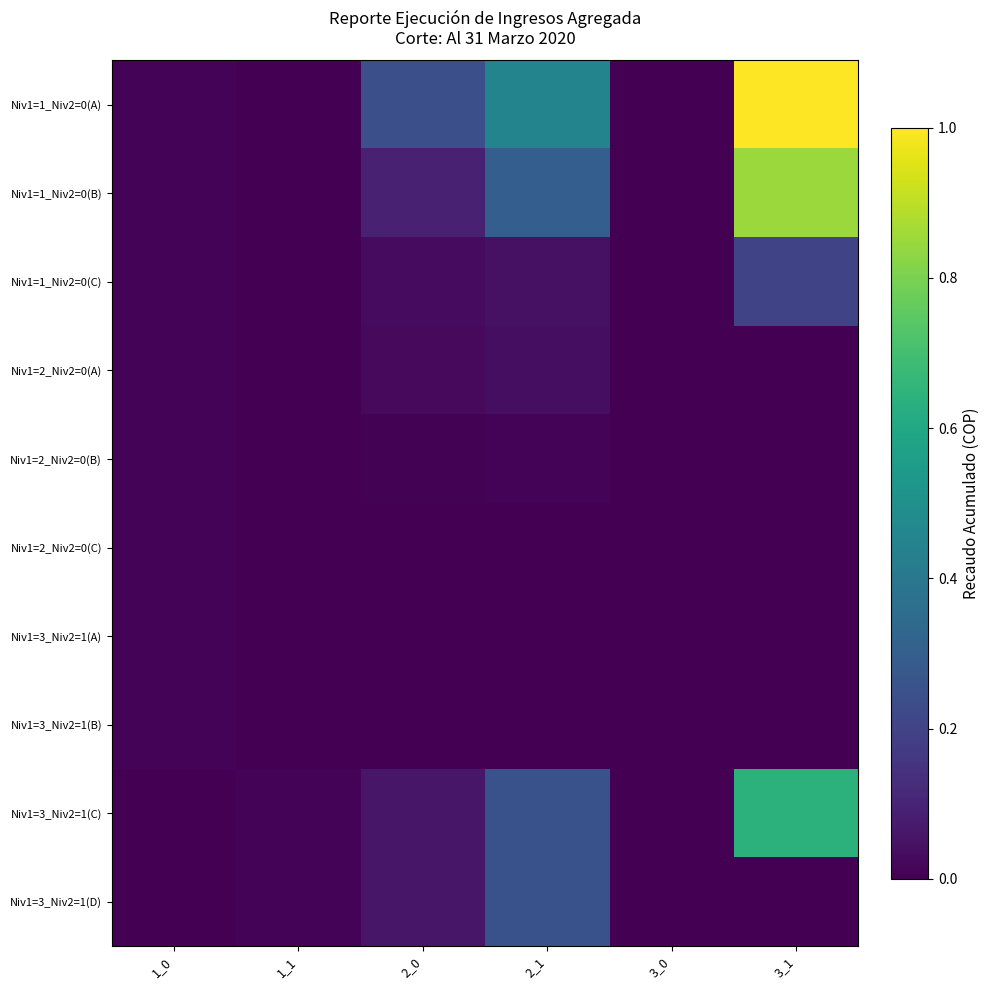

At which category is the sum across all series the highest?

3_1